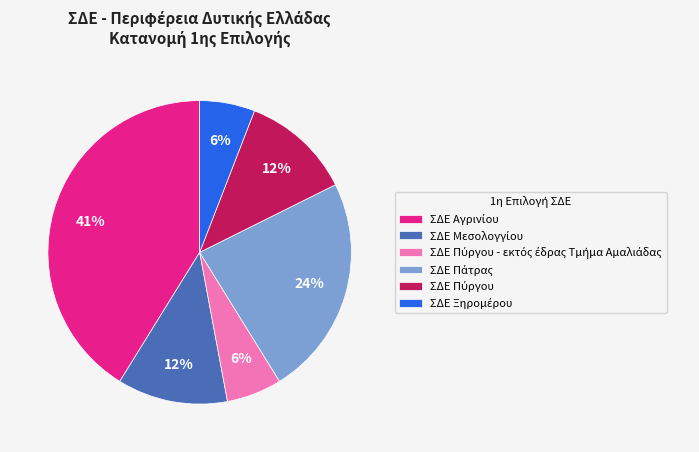

Is there a majority slice in this chart?

No